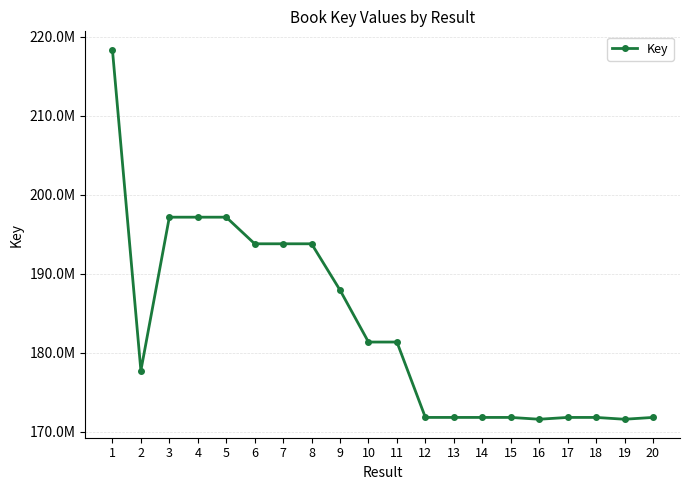

Is this an area chart (filled region under the line)?

No